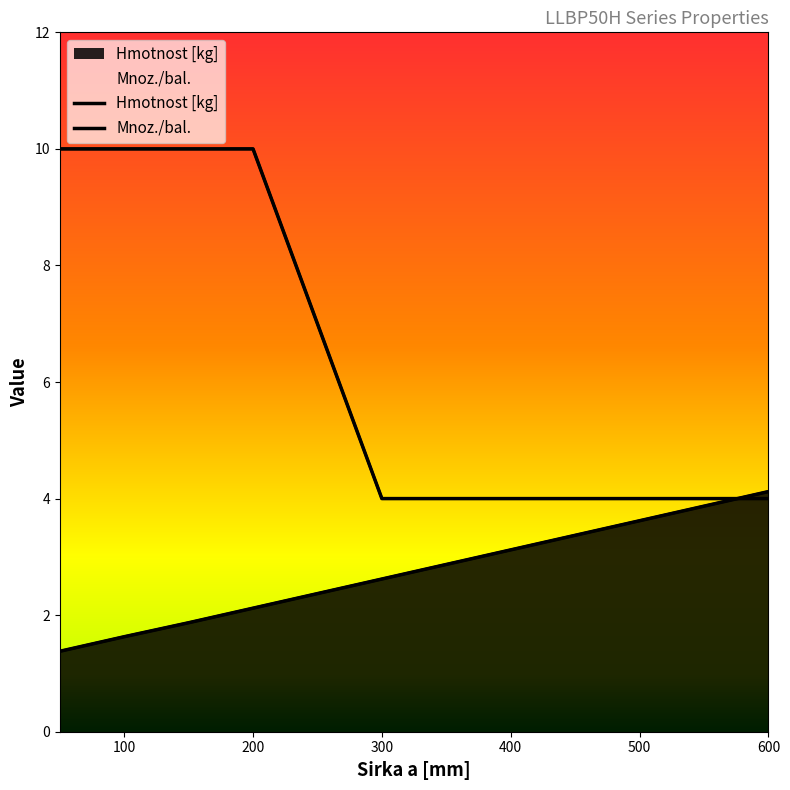

Reading left to right, what are all the values shown in this chart?

Hmotnost [kg]: 1.4	1.6	1.9	2.1	2.6	3.1	3.6	4.1
Mnoz./bal.: 10.0	10.0	10.0	10.0	4.0	4.0	4.0	4.0